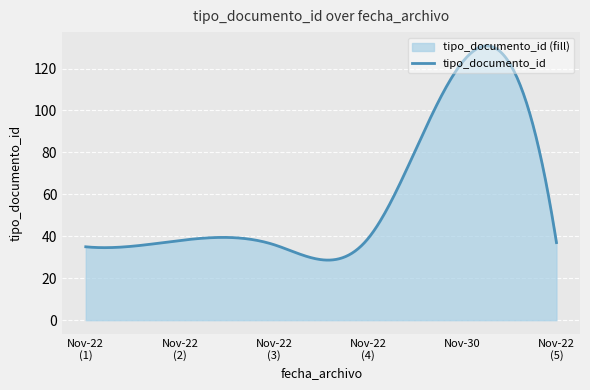

What is the difference between the values at 2012-11-22 09:05:47 and 2012-11-30 17:10:13?

86